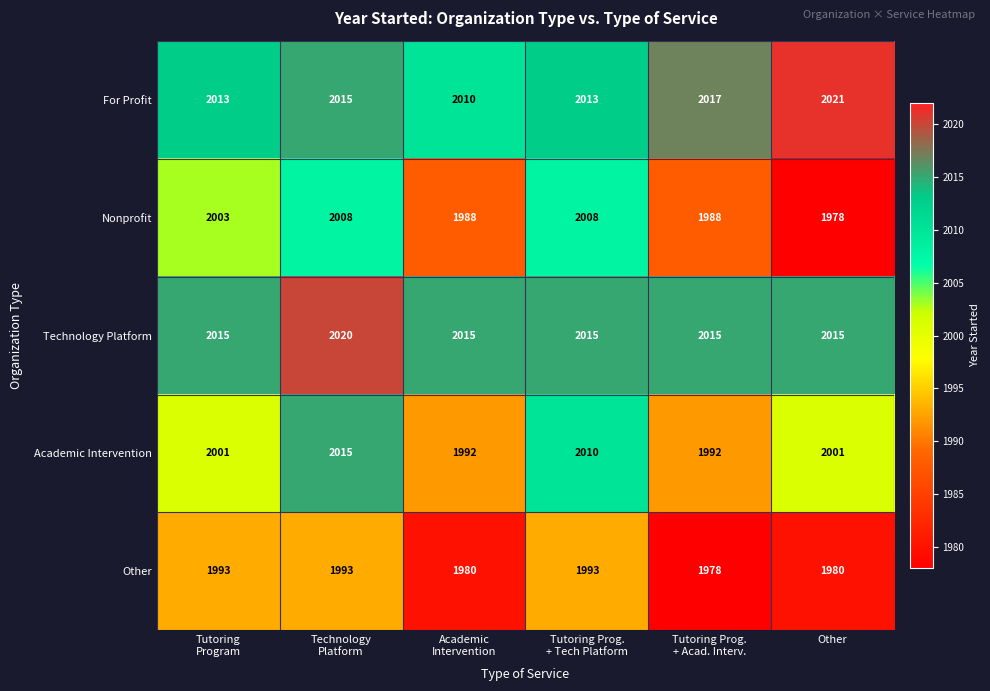

Rank the series by their maximum value, from highest to lowest.

For Profit, Technology Platform, Academic Intervention, Nonprofit, Other